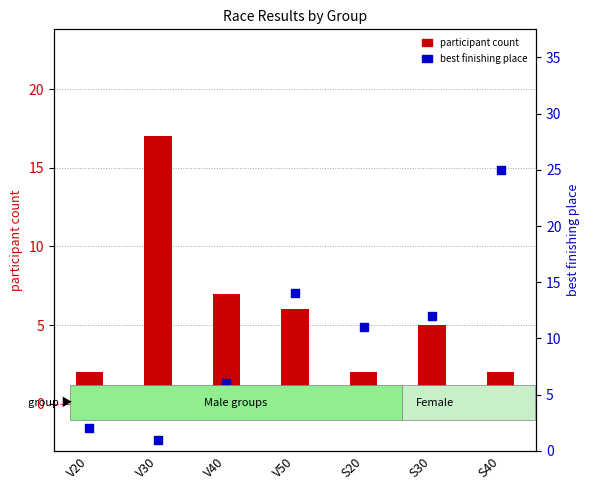

At how many categories does at least one series exceed 24?

1